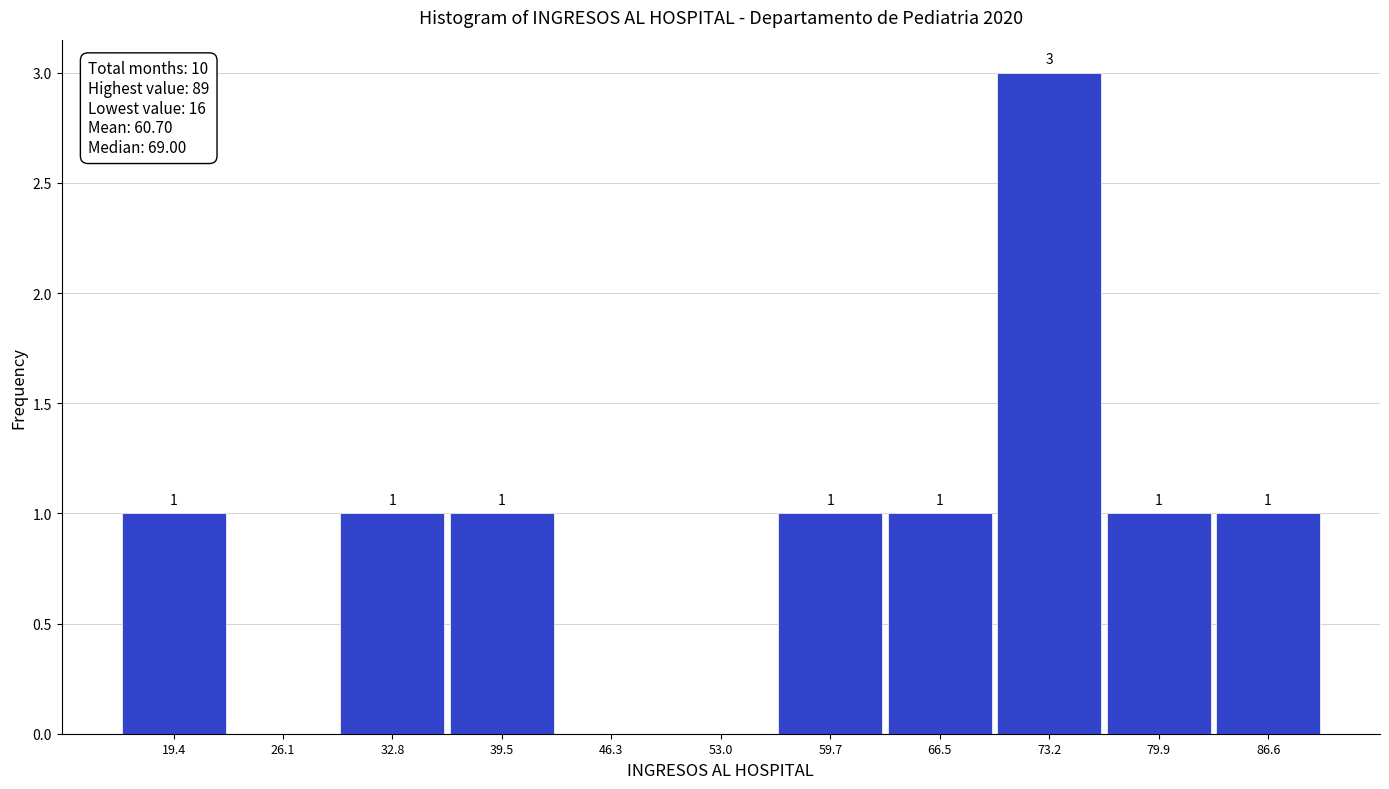

Which range on the x-axis has the tallest bar?

70 to 77